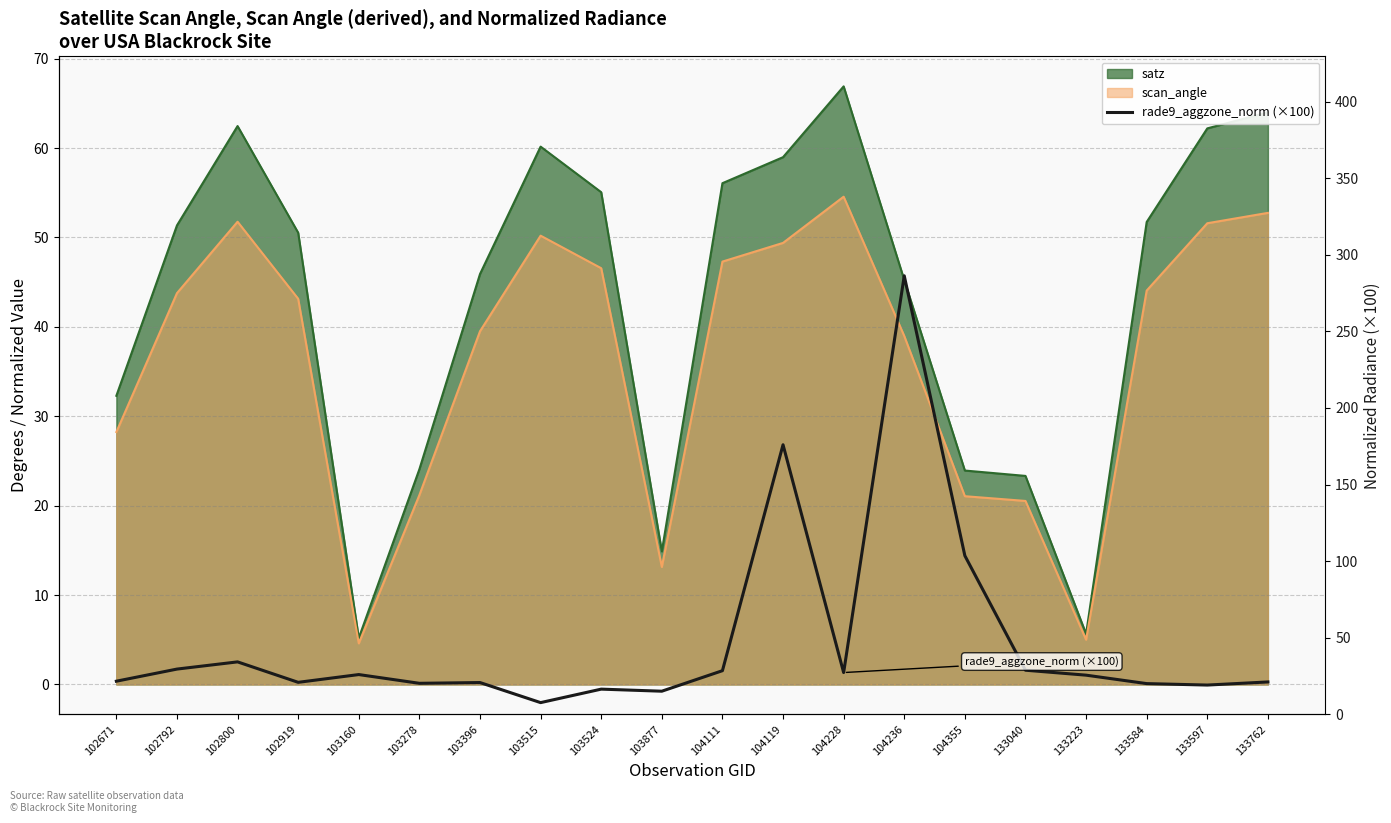

How many points are higher than both their immediate neighbors (excluding endpoints)?

6